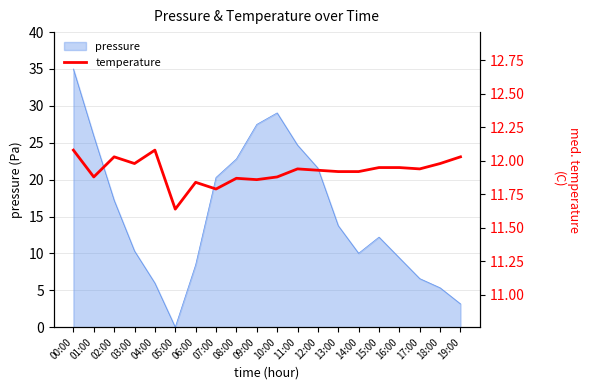

What is the value of the 15th point from the left?

11.9